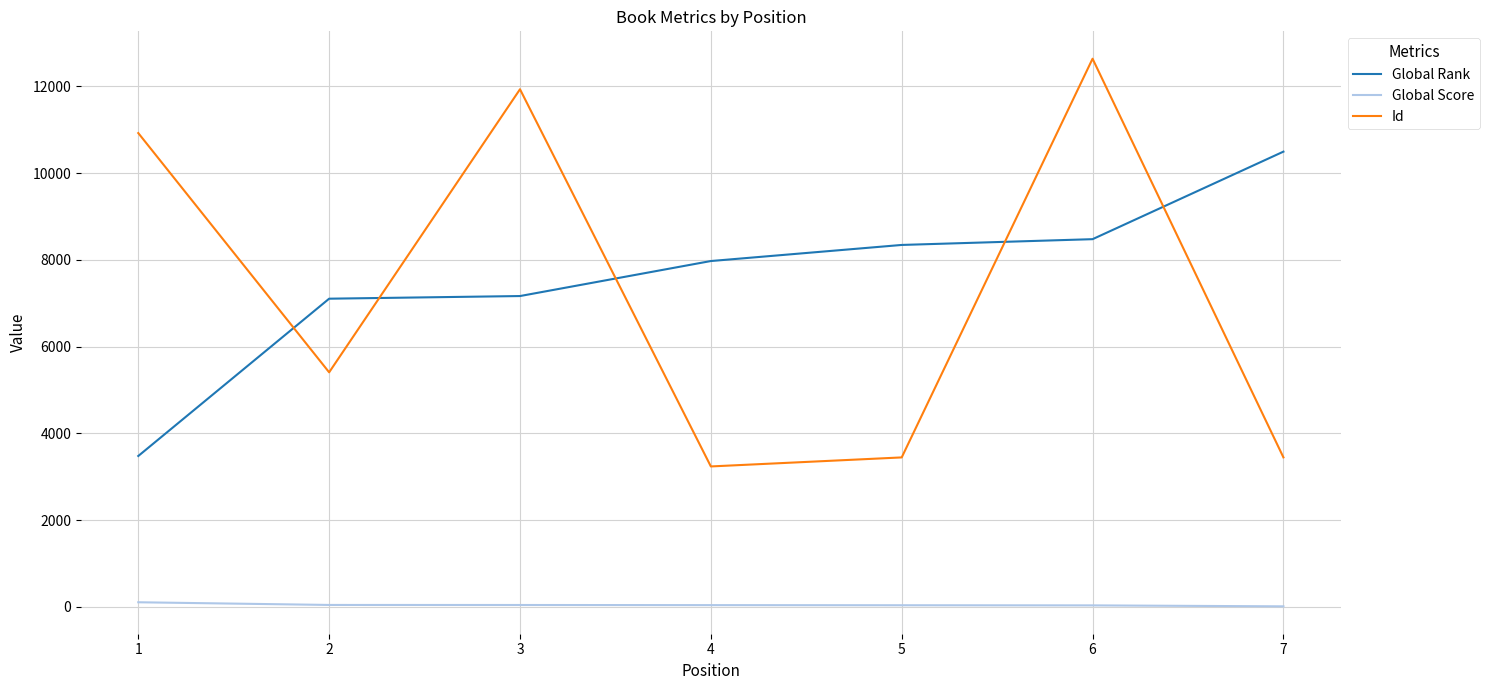

True or false: Id and Global Score cross at least once.

False